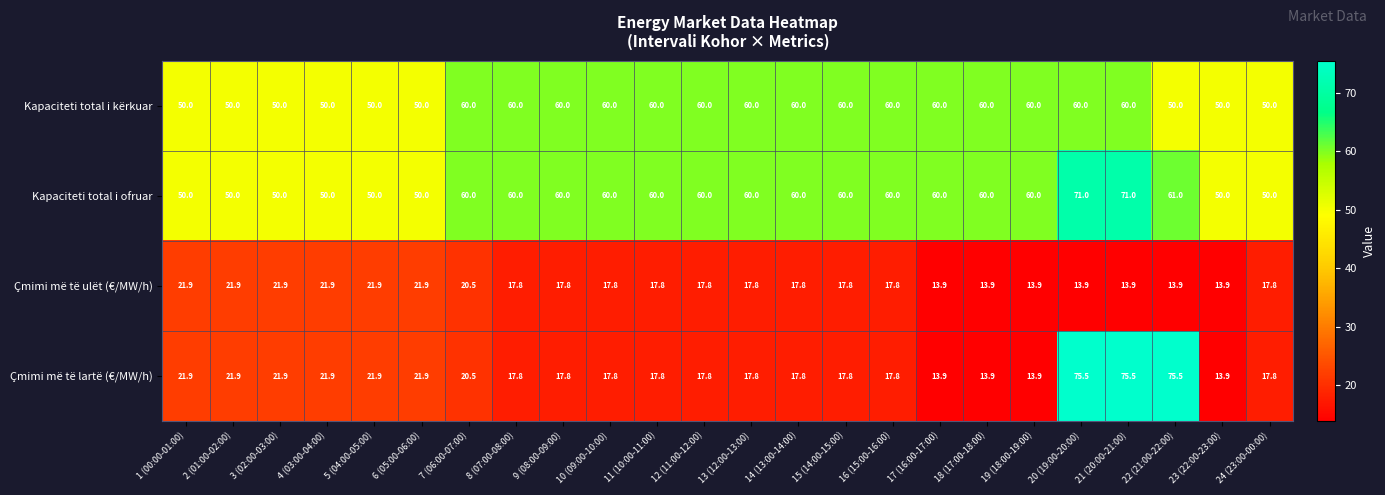

Which series has the largest range (max minus min)?

Çmimi më të lartë (€/MW/h)